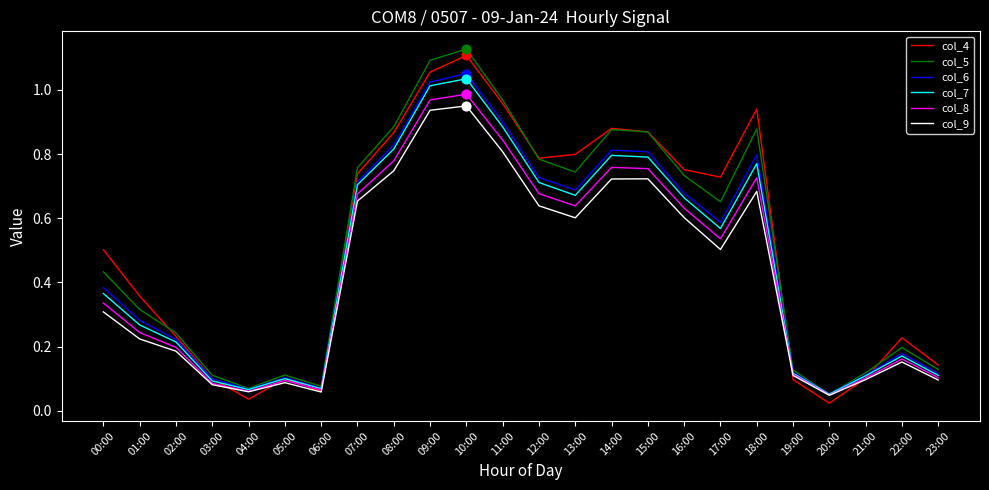

True or false: col_7 has a value of 0.5 at 01:00.

False